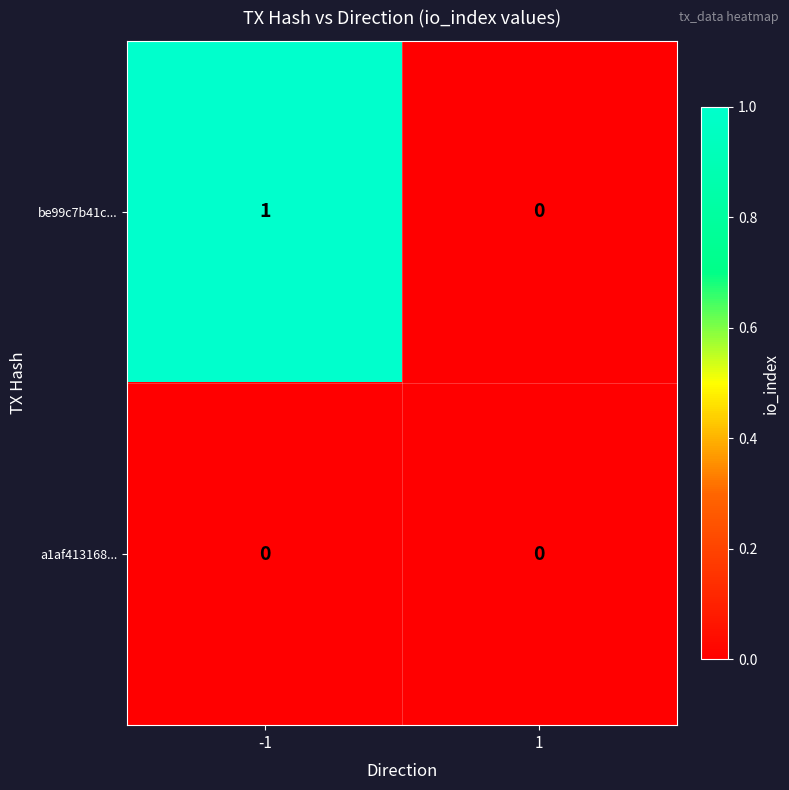

Between -1 and 1, which series saw the biggest shift?

be99c7b41c...